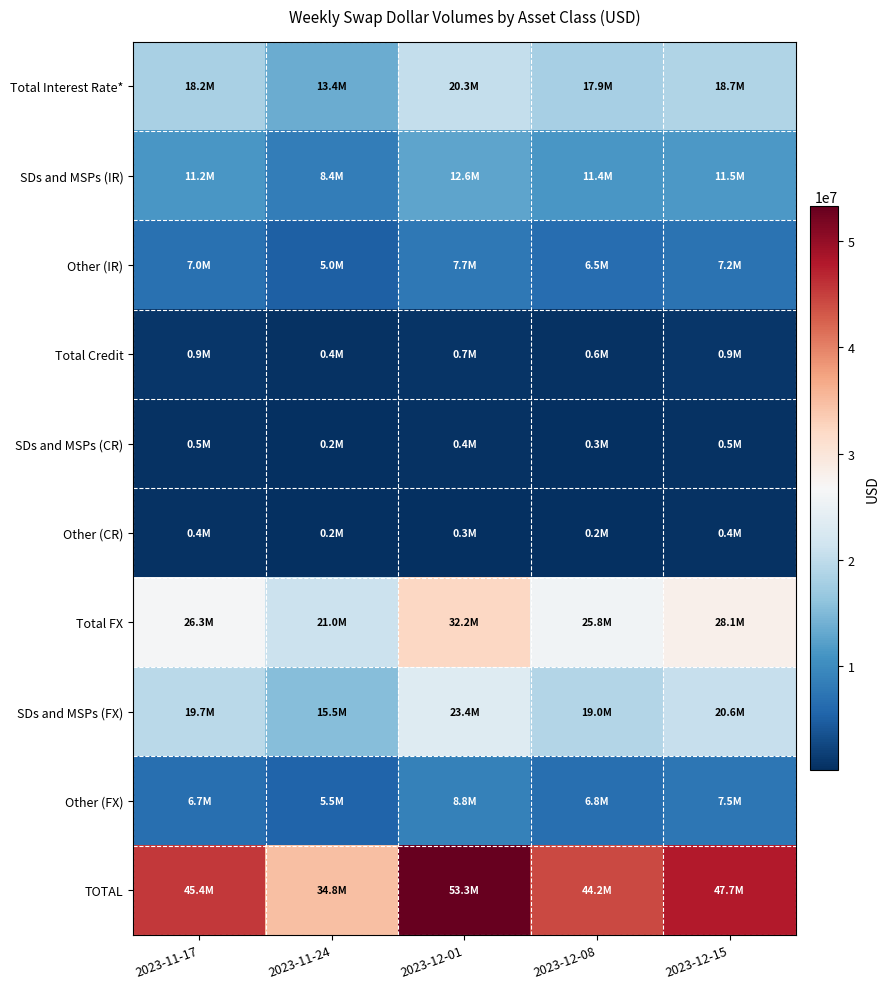

Reading left to right, list all the values displayed in this chart.

Total Interest Rate*: 2023-11-17=18172285	2023-11-24=13448532	2023-12-01=20347049	2023-12-08=17870533	2023-12-15=18669165
SDs and MSPs (IR): 2023-11-17=11209400	2023-11-24=8414317	2023-12-01=12614356	2023-12-08=11357379	2023-12-15=11492226
Other (IR): 2023-11-17=6962885	2023-11-24=5034215	2023-12-01=7732693	2023-12-08=6513153	2023-12-15=7176939
Total Credit: 2023-11-17=894066	2023-11-24=401254	2023-12-01=727047	2023-12-08=566280	2023-12-15=940387
SDs and MSPs (CR): 2023-11-17=520308	2023-11-24=248752	2023-12-01=437439	2023-12-08=344263	2023-12-15=531268
Other (CR): 2023-11-17=373759	2023-11-24=152502	2023-12-01=289608	2023-12-08=222017	2023-12-15=409119
Total FX: 2023-11-17=26348874	2023-11-24=20956138	2023-12-01=32220038	2023-12-08=25770599	2023-12-15=28084778
SDs and MSPs (FX): 2023-11-17=19655377	2023-11-24=15502783	2023-12-01=23372252	2023-12-08=19000992	2023-12-15=20568031
Other (FX): 2023-11-17=6693497	2023-11-24=5453355	2023-12-01=8847786	2023-12-08=6769607	2023-12-15=7516747
TOTAL: 2023-11-17=45415225	2023-11-24=34805924	2023-12-01=53294134	2023-12-08=44207412	2023-12-15=47694329